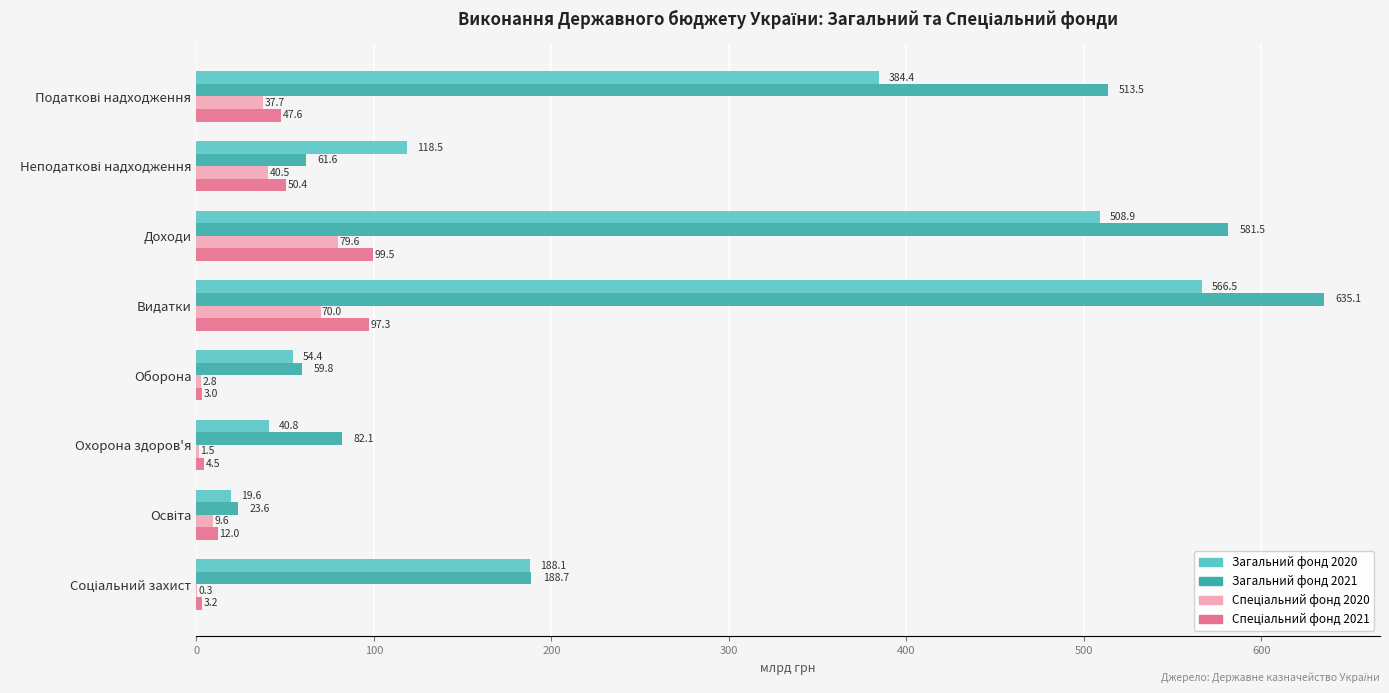

Which series changed the most between Доходи and Оборона?

Загальний фонд 2021